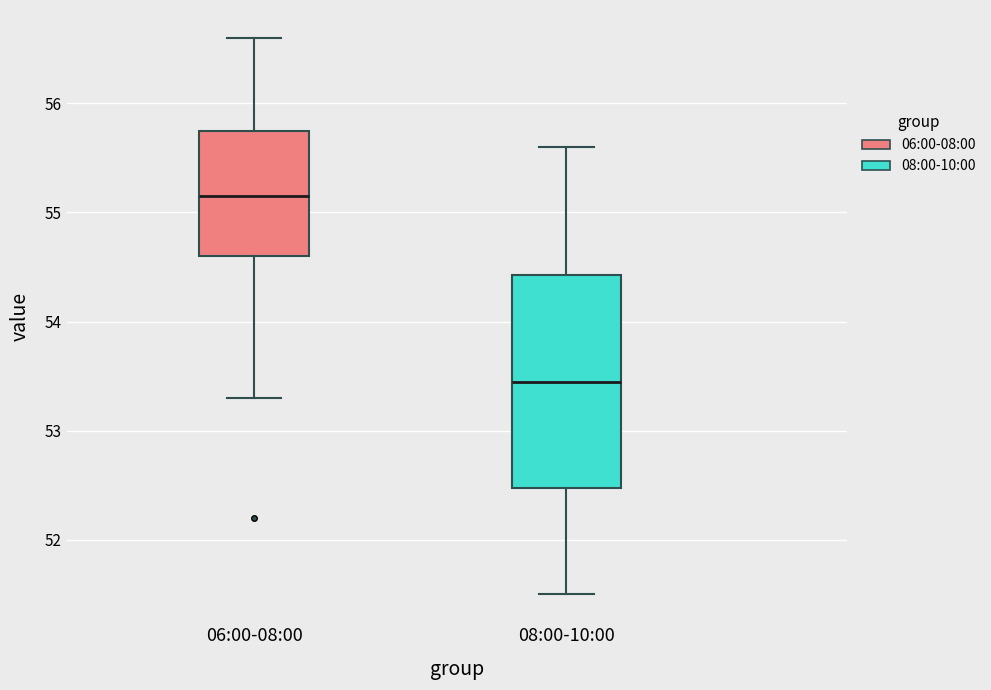

Which box is the tallest, from its lower edge to its upper edge?

08:00-10:00